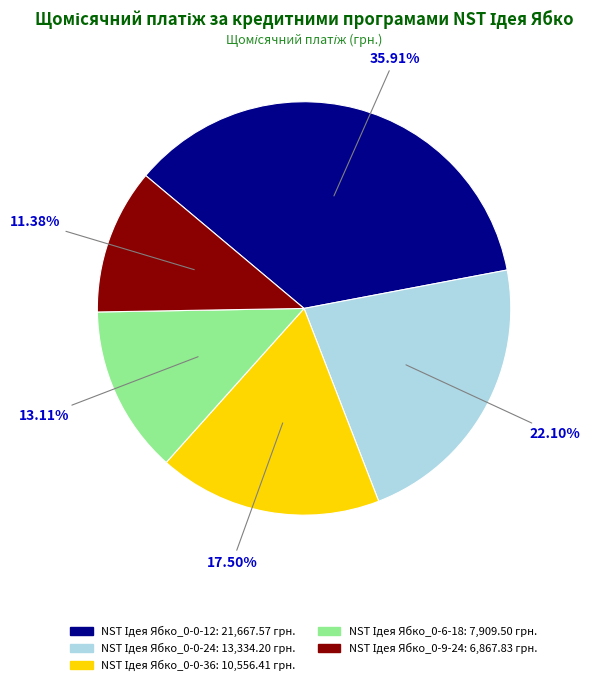

Is there a majority slice in this chart?

No